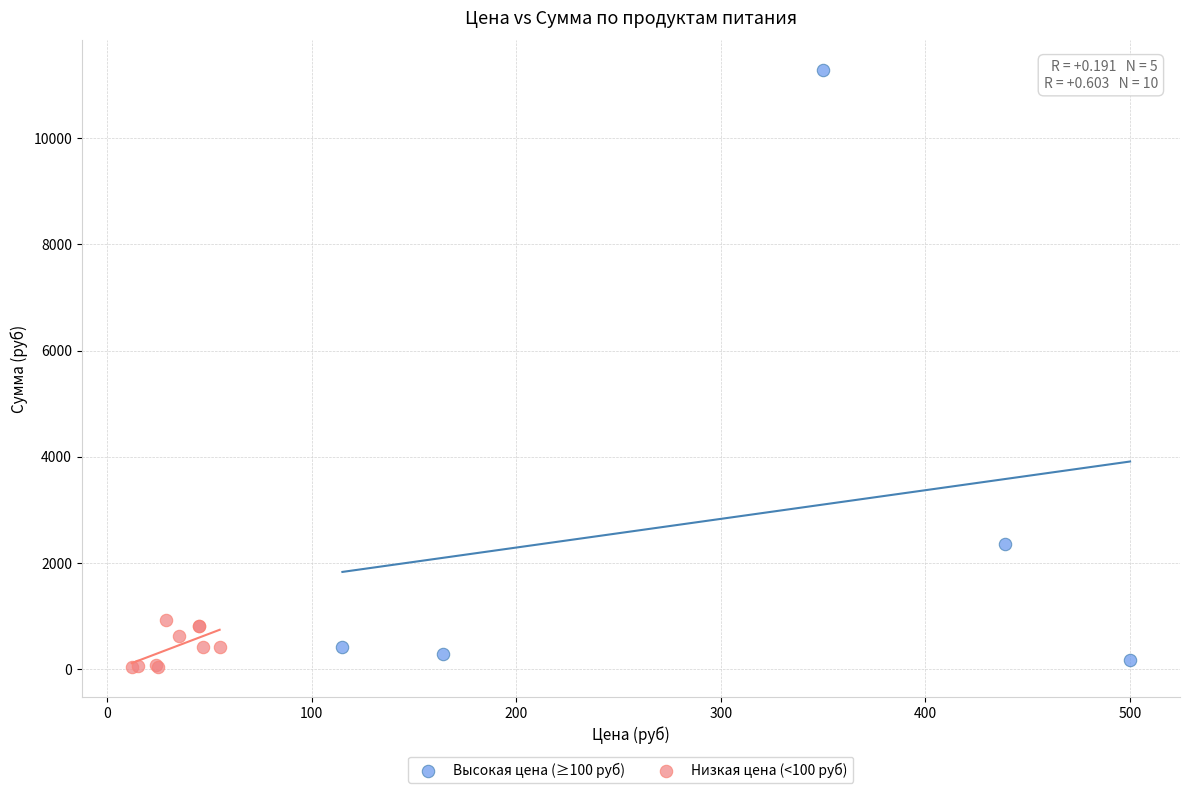

Which series reaches the maximum Y coordinate?

Высокая цена (≥100 руб)